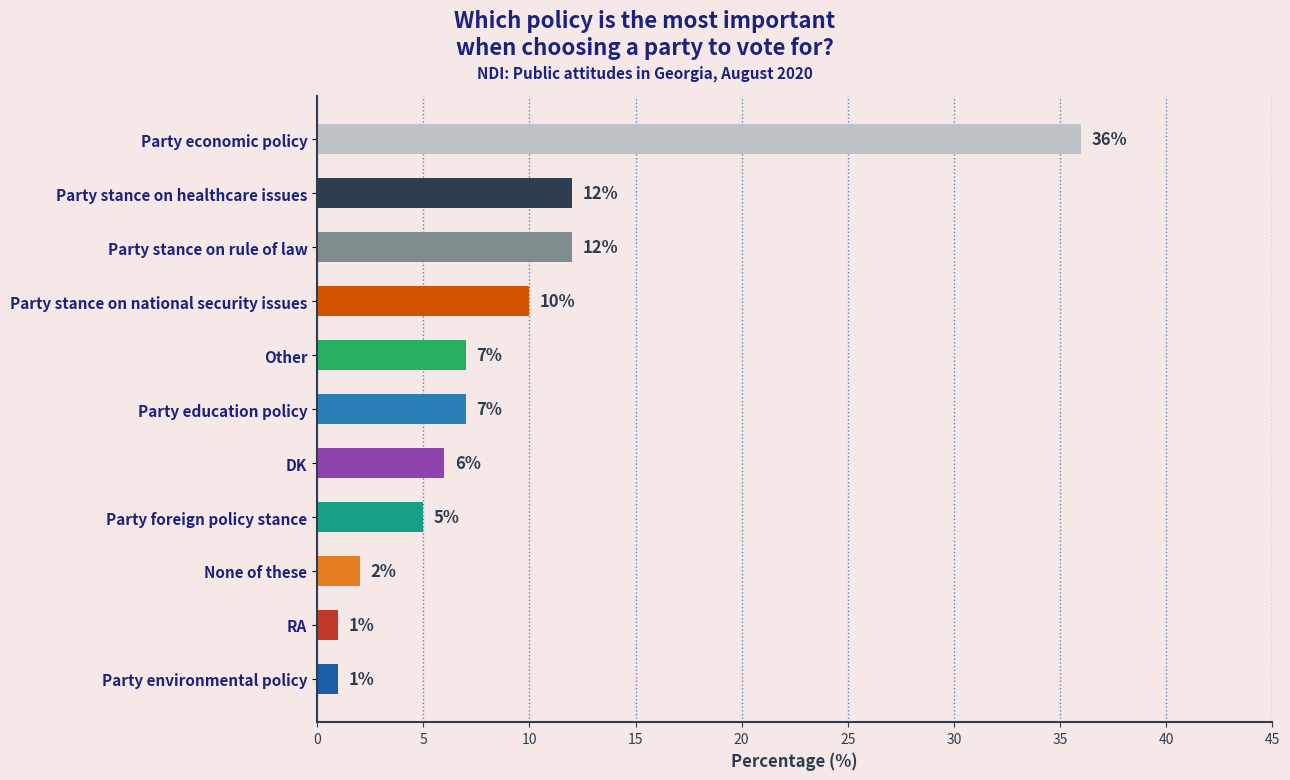

The value at Party education policy is 10. True or false?

False